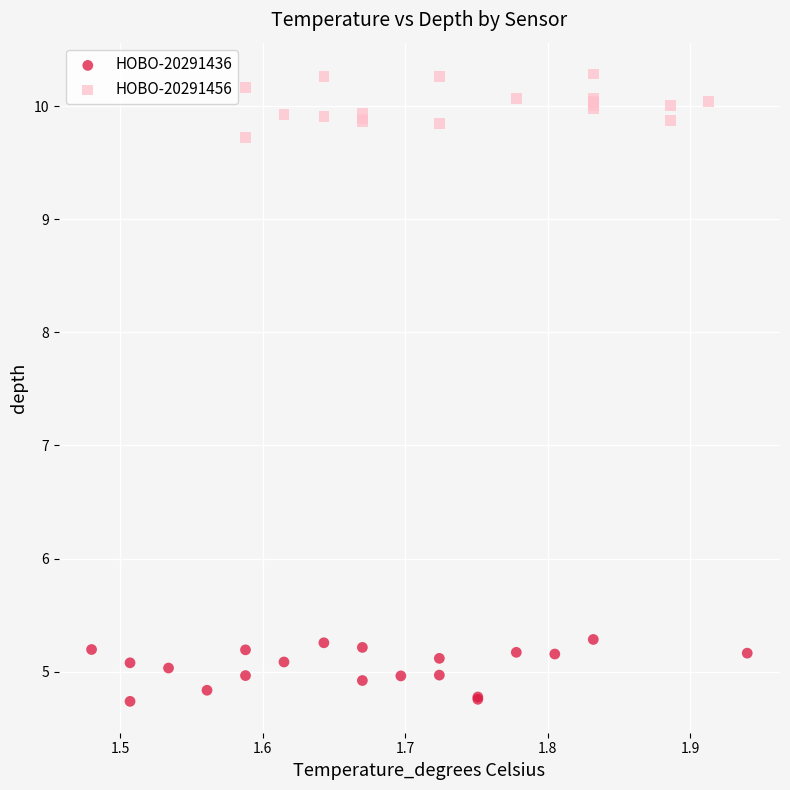

Which series contains the lowest Y value?

HOBO-20291436